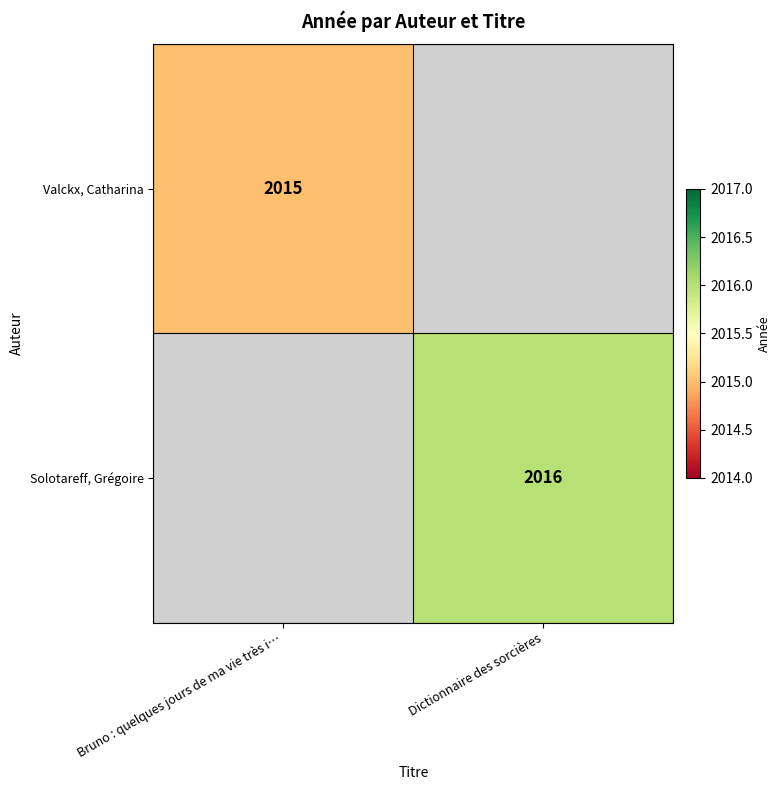

Is it true that Solotareff, Grégoire equals 963 at Dictionnaire des sorcières?

False